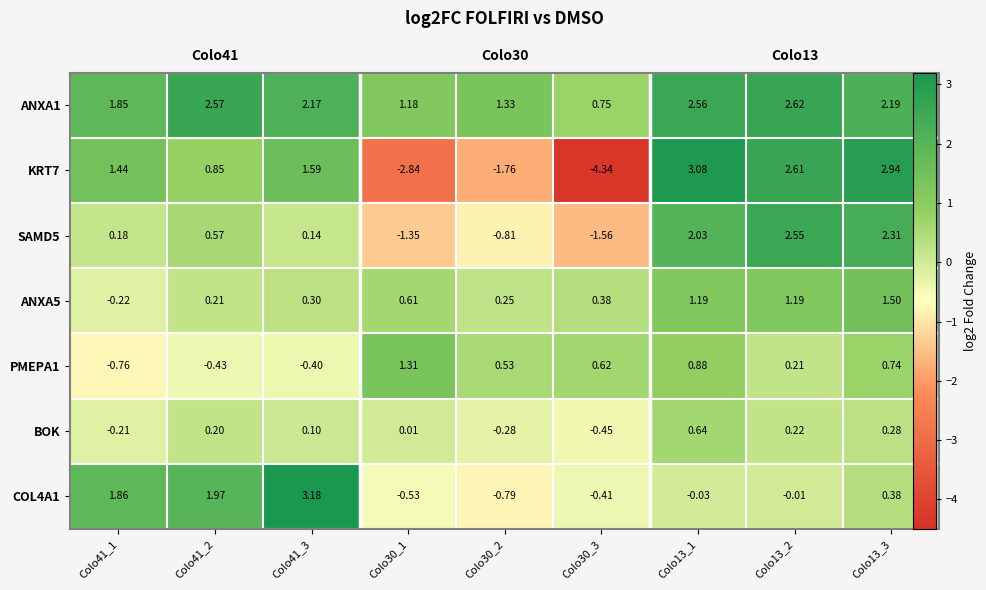

At which label is KRT7 closest to 0?

Colo41_2